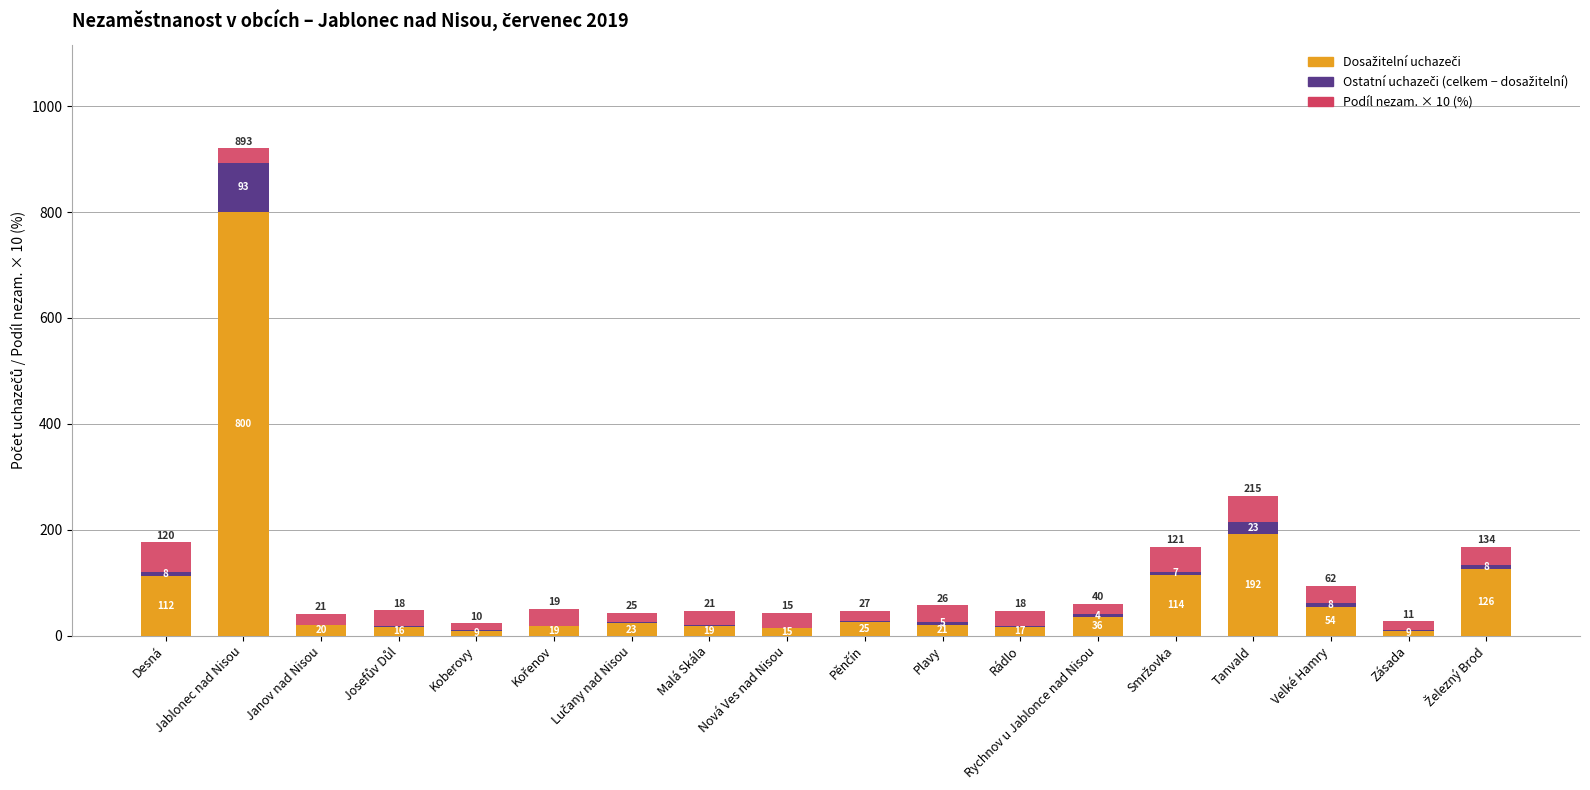

At which category is the sum across all series the highest?

Jablonec nad Nisou